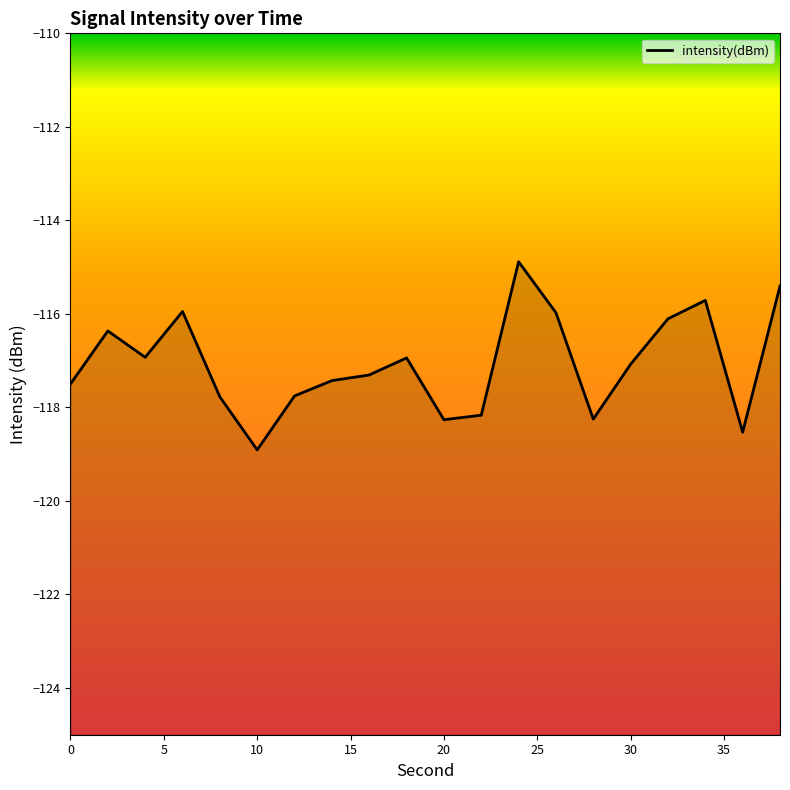

List the labels in order of value, smallest first.

10, 36, 20, 28, 22, 8, 12, 0, 14, 16, 30, 18, 4, 2, 32, 26, 6, 34, 38, 24